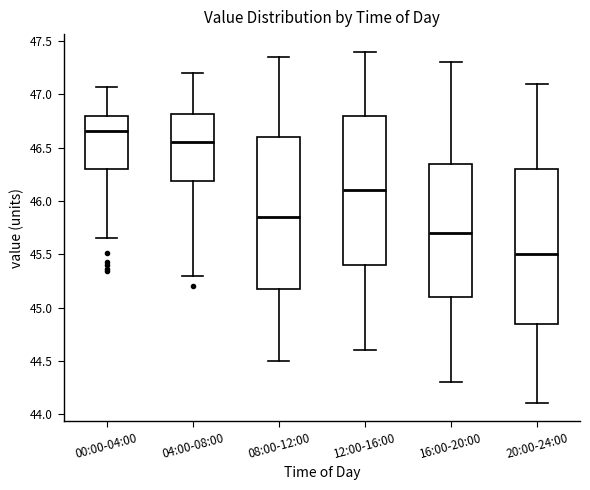

Reading left to right, transcribe this box plot: for each box, give where its median line is, the range the box spans, and where its two whiskers end, as read against the y-axis. The values are not printed on the chart, so give them approximately, as read against the axis.

00:00-04:00: median 46.65, box 46.30 to 46.80, whiskers 45.65 to 47.05
04:00-08:00: median 46.55, box 46.20 to 46.80, whiskers 45.30 to 47.20
08:00-12:00: median 45.85, box 45.20 to 46.60, whiskers 44.50 to 47.35
12:00-16:00: median 46.10, box 45.40 to 46.80, whiskers 44.60 to 47.40
16:00-20:00: median 45.70, box 45.10 to 46.35, whiskers 44.30 to 47.30
20:00-24:00: median 45.50, box 44.85 to 46.30, whiskers 44.10 to 47.10